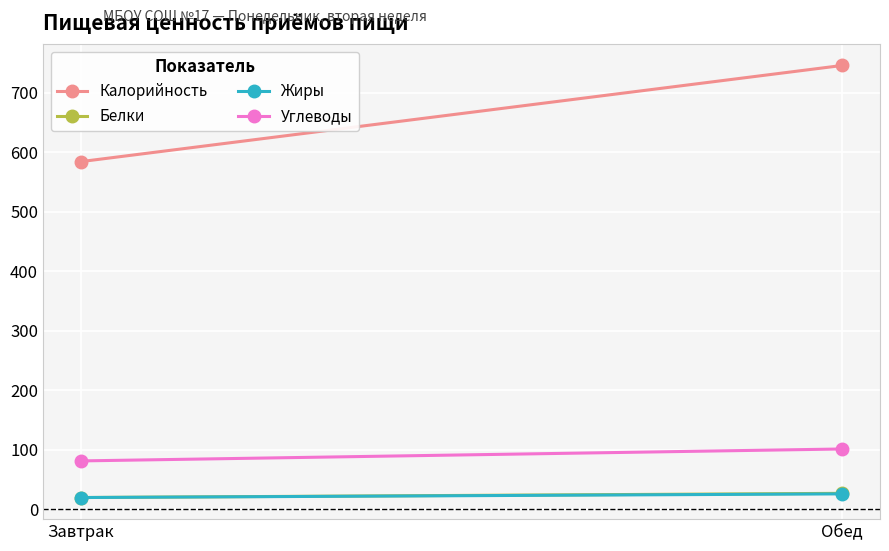

What is the spread (max minus min) of values at Завтрак?

565.0